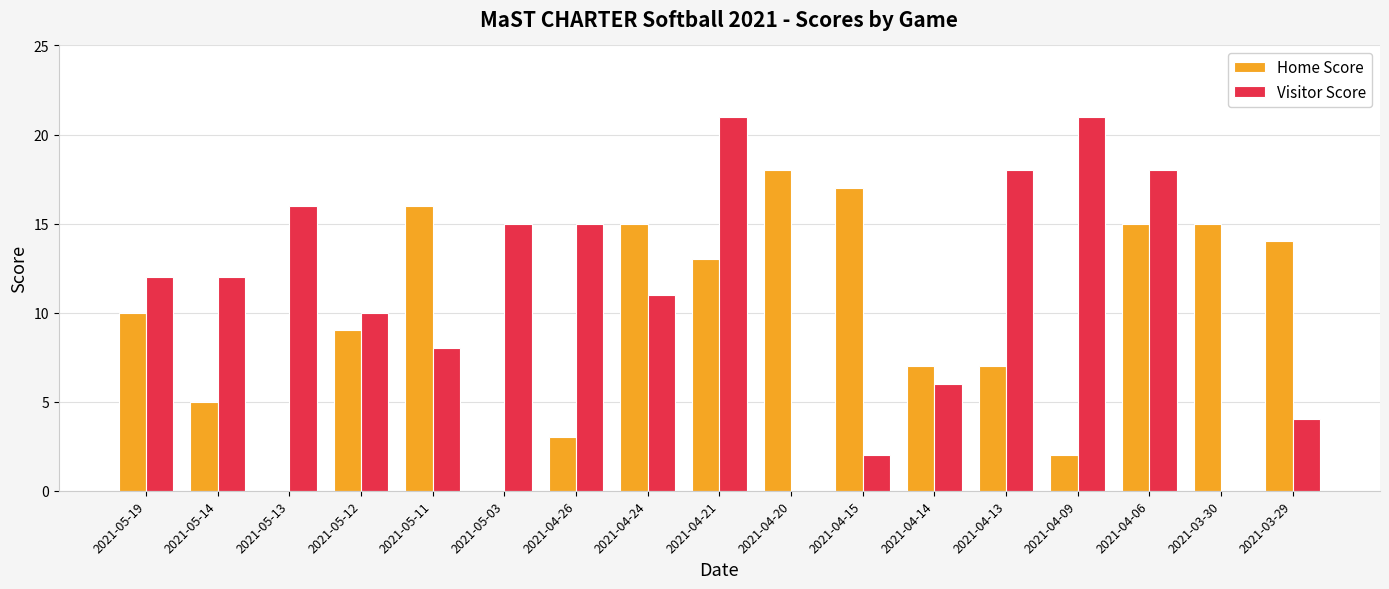

Which series has the largest total across all categories?

Visitor Score